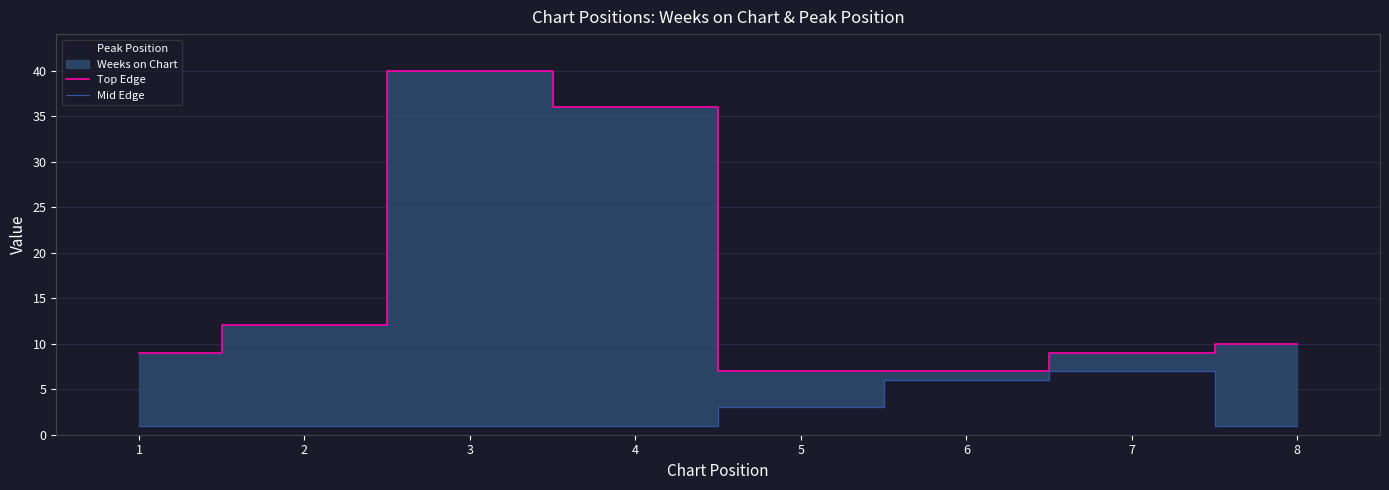

At which label does Top Edge first exceed 10?

2